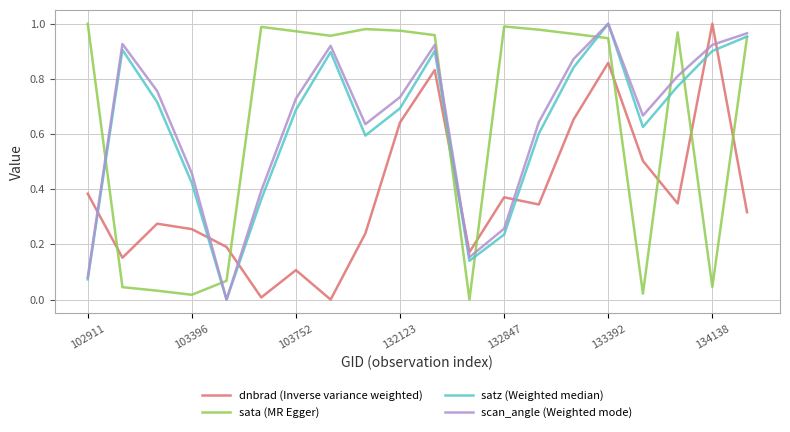

True or false: sata (MR Egger) and dnbrad (Inverse variance weighted) intersect in this chart.

True